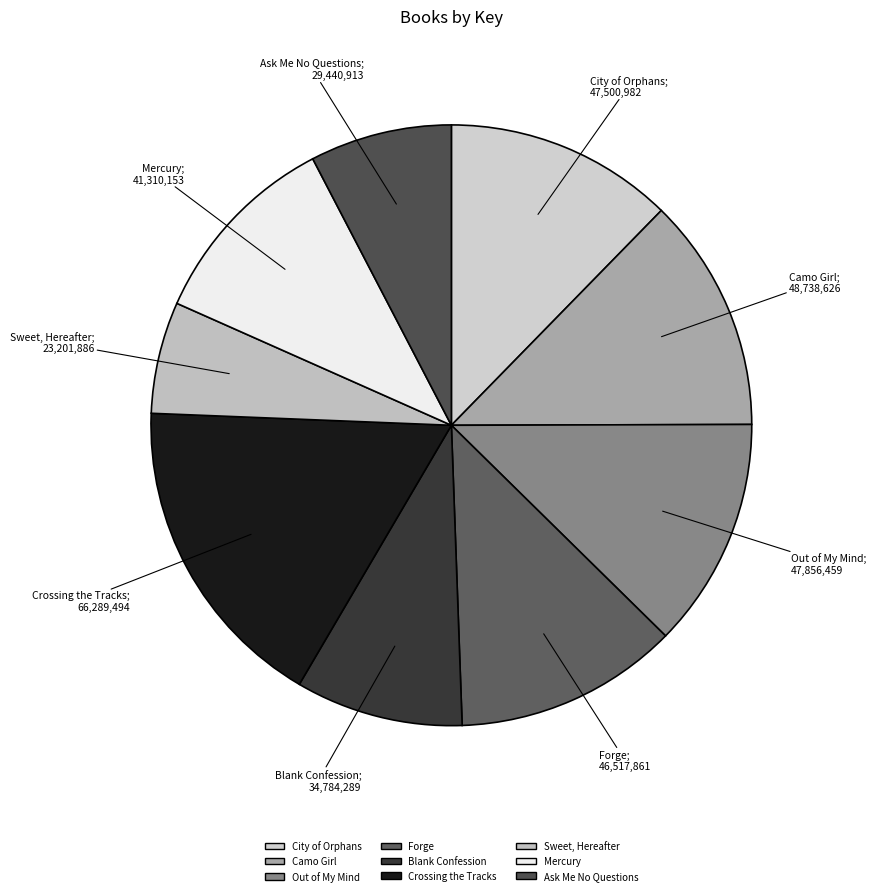

Do Out of My Mind and Blank Confession together represent more than half of the pie?

No